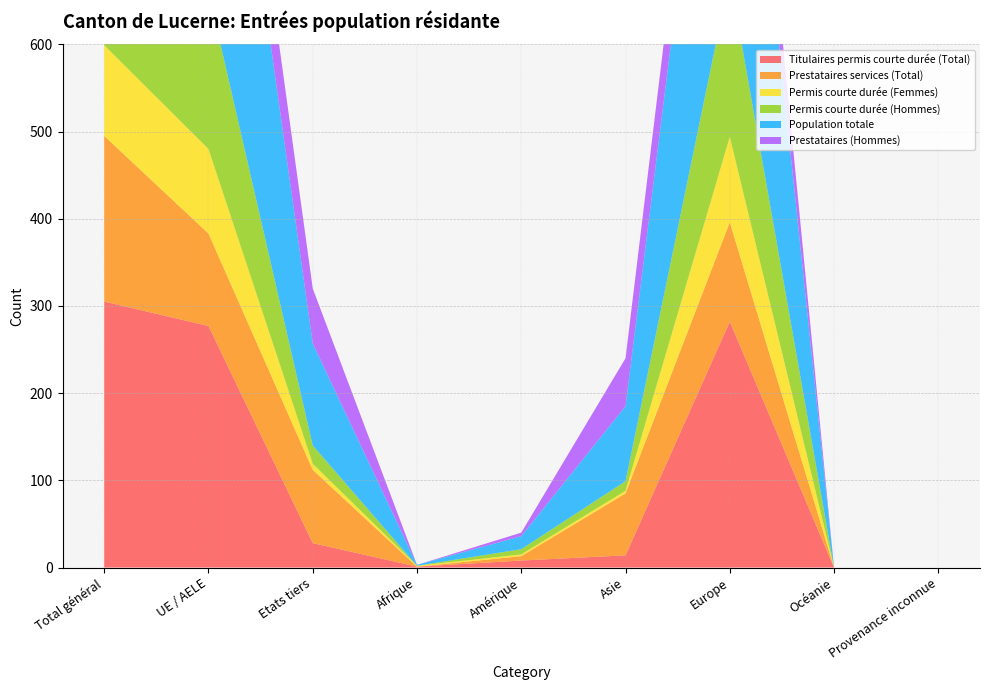

Reading left to right, extract all data points from this chart.

Titulaires permis courte durée (Total): 305	277	28	1	8	14	282	0	0
Prestataires services (Total): 190	106	84	0	5	71	114	0	0
Permis courte durée (Femmes): 104	97	7	1	2	3	98	0	0
Permis courte durée (Hommes): 201	180	21	0	6	11	184	0	0
Population totale: 563	446	117	1	15	86	461	0	0
Prestataires (Hommes): 145	82	63	0	4	55	86	0	0